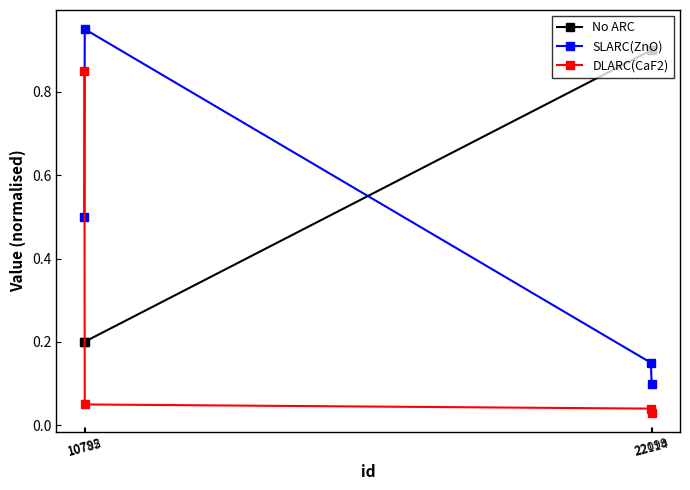

Between which two adjacent categories do No ARC and DLARC(CaF2) first intersect?

10785 and 10792